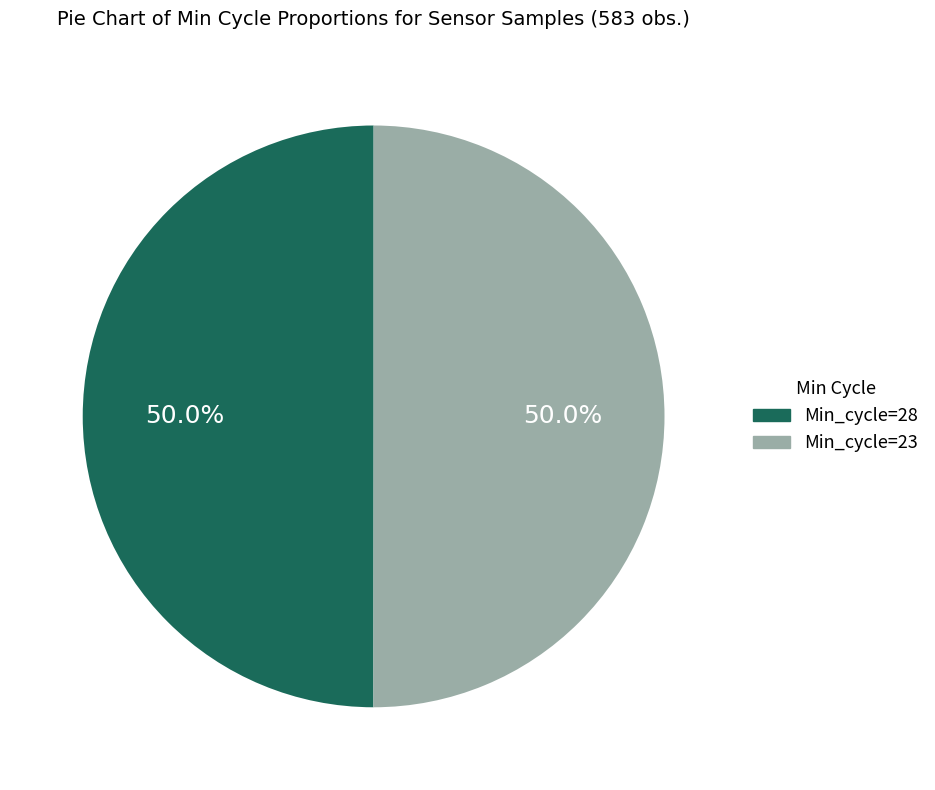

What is the ratio of the value at Min_cycle=28 to the value at Min_cycle=23?

1.0